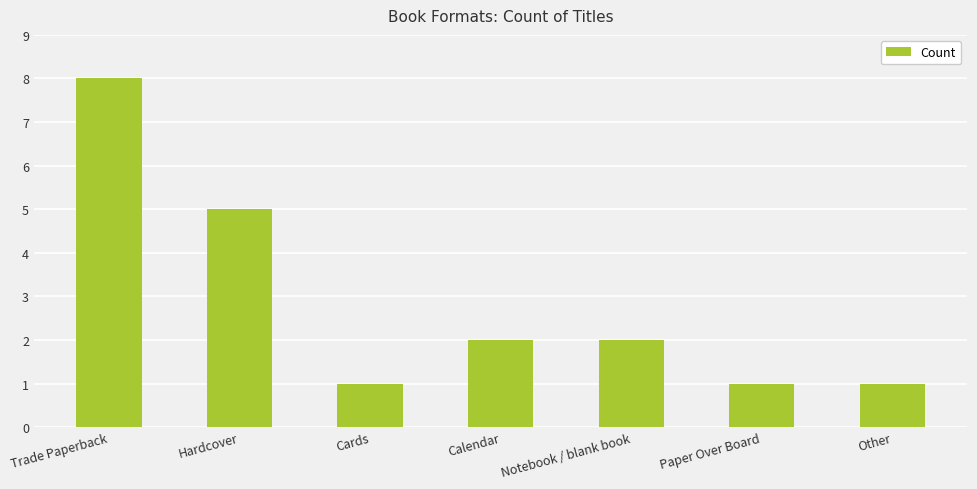

Reading left to right, transcribe all the data shown in this chart.

Trade Paperback=8	Hardcover=5	Cards=1	Calendar=2	Notebook / blank book=2	Paper Over Board=1	Other=1